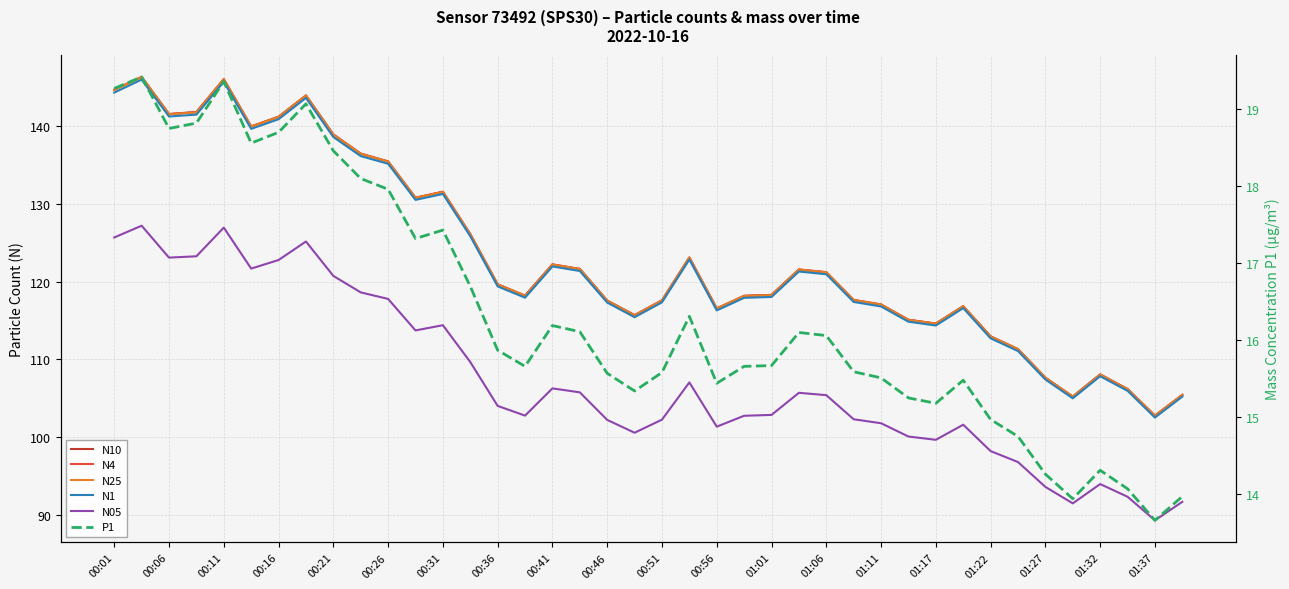

True or false: N05 and N25 intersect in this chart.

False